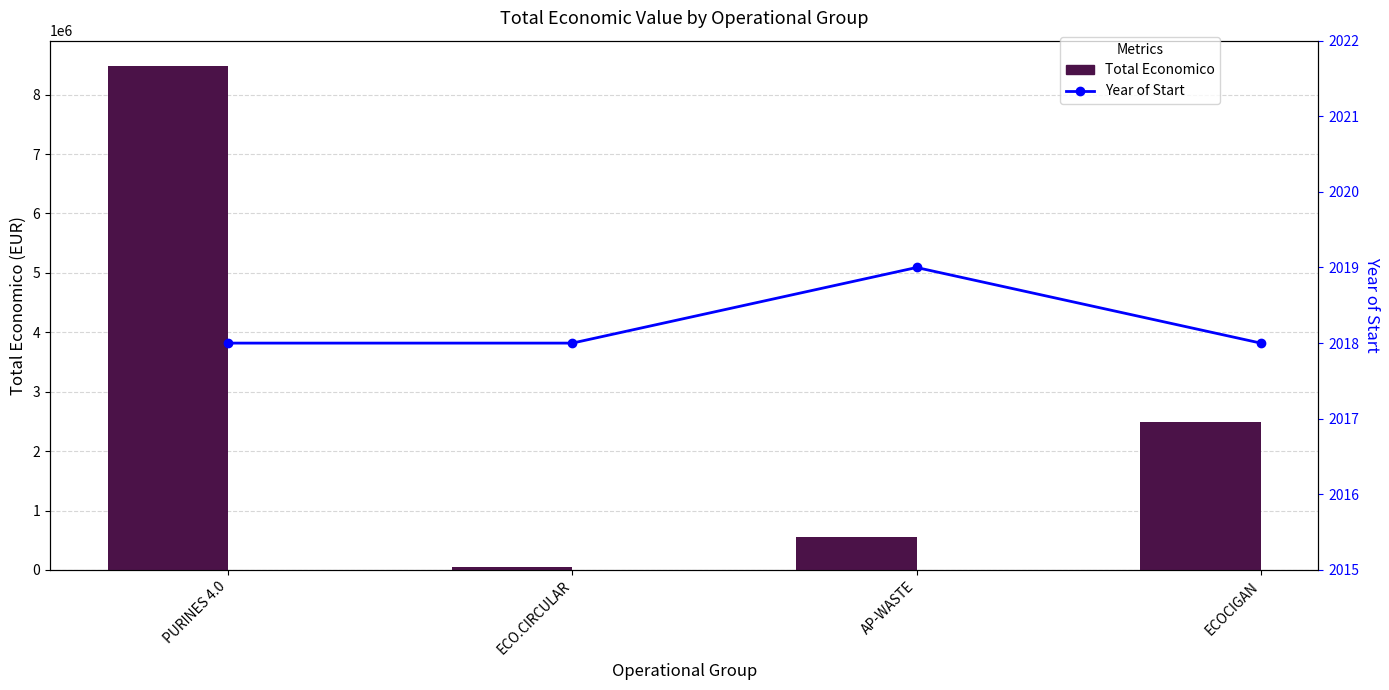

What are all the series names shown in the legend?

Total Economico, Year of Start